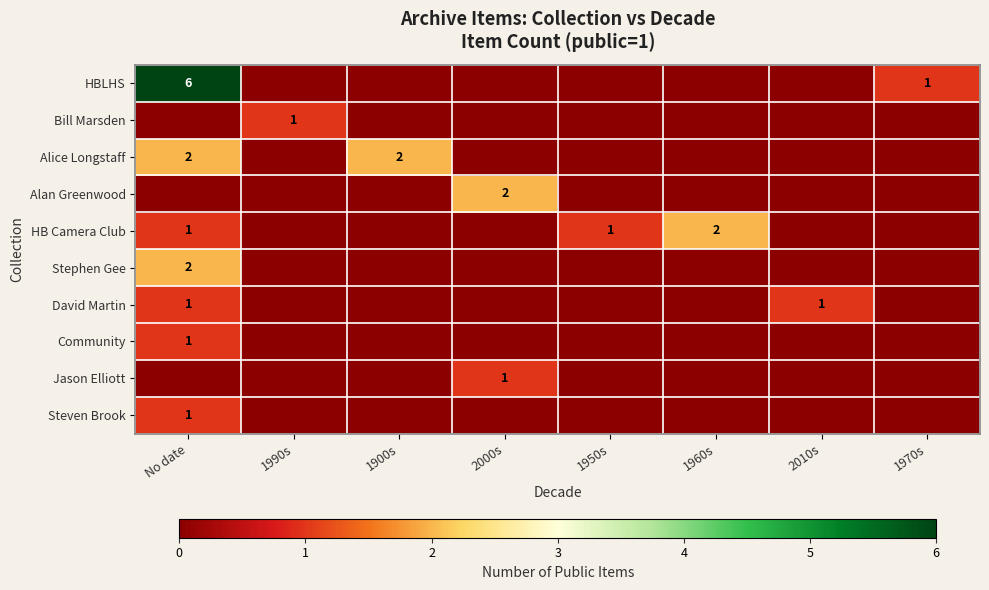

What is the sum of the HBLHS values at No date and 1970s?

7